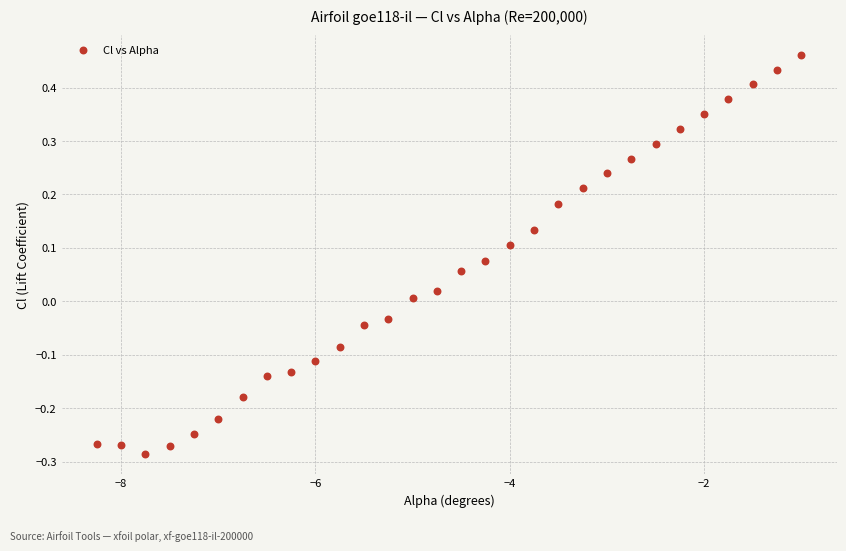

What is the range of Y values (max minus min)?

0.7